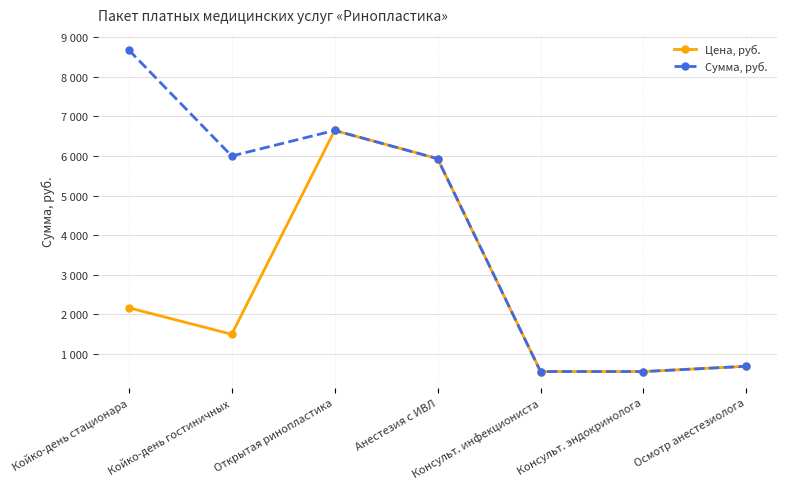

True or false: Сумма, руб. has more than 2 interior local peaks.

False